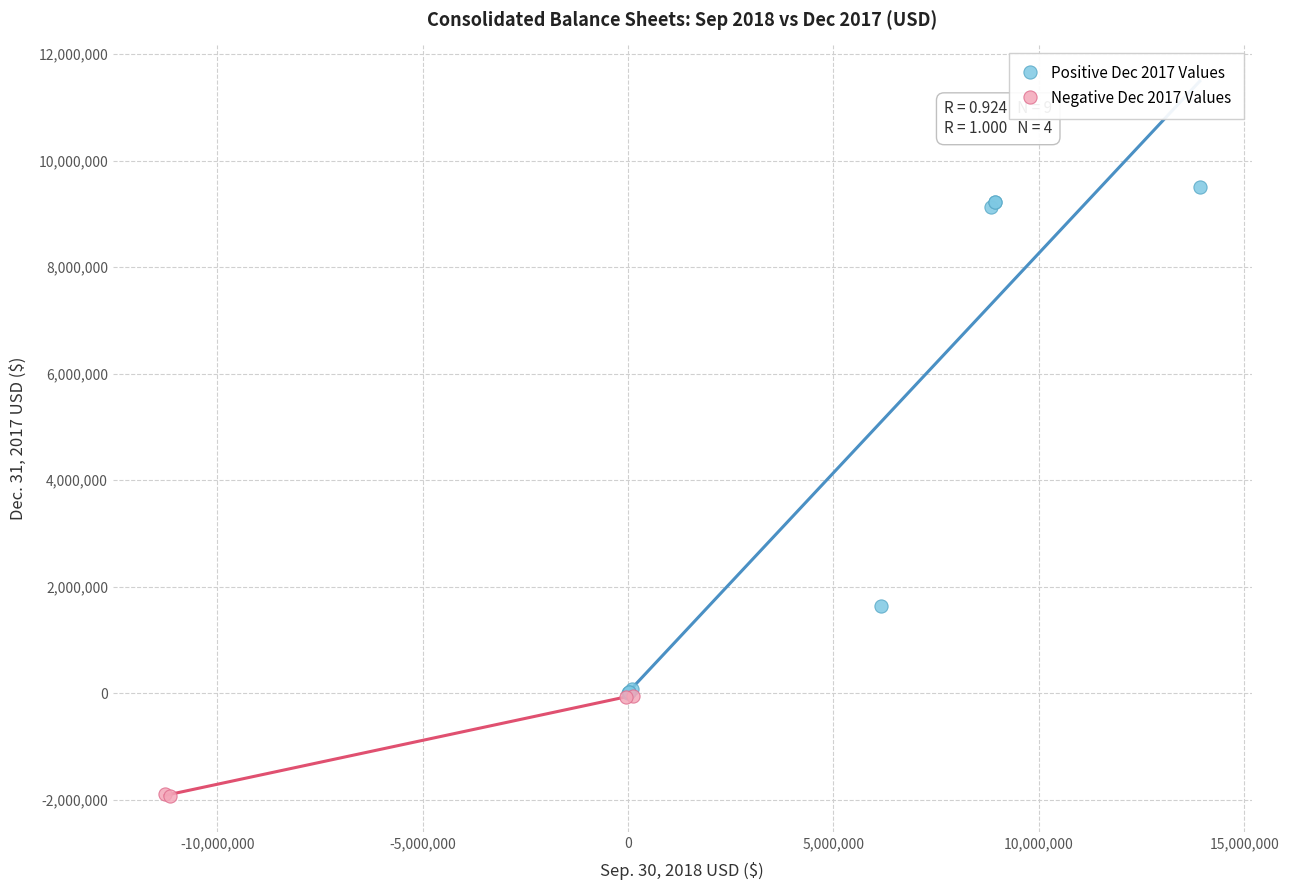

Which series has the widest spread of Y values?

Positive Dec 2017 Values